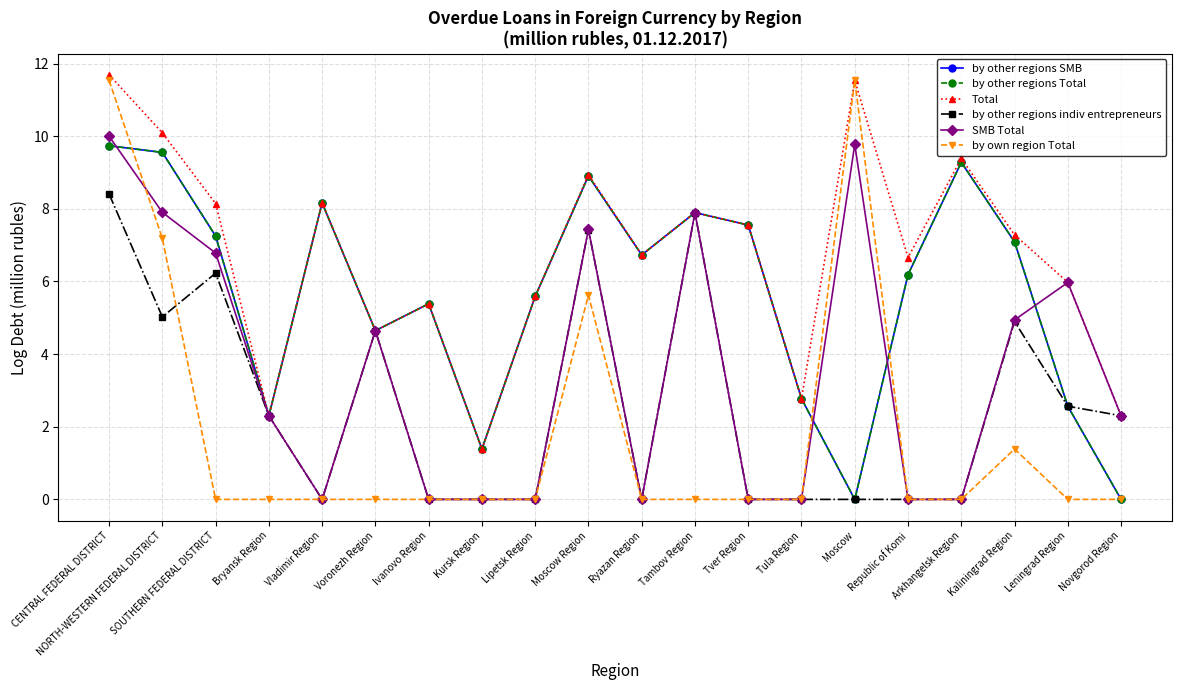

Which series has the largest total across all categories?

Total